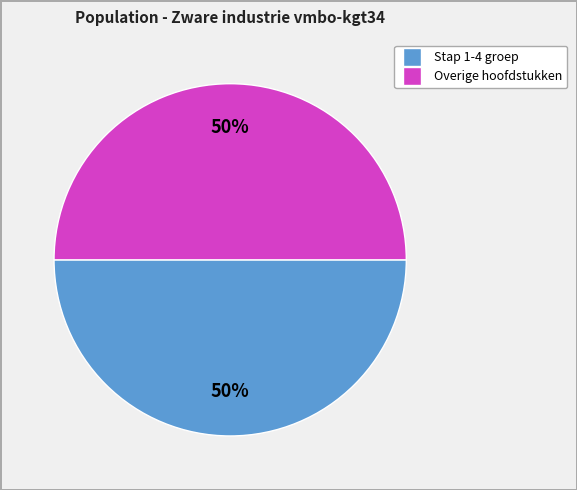

How many slices are in this pie chart?

2